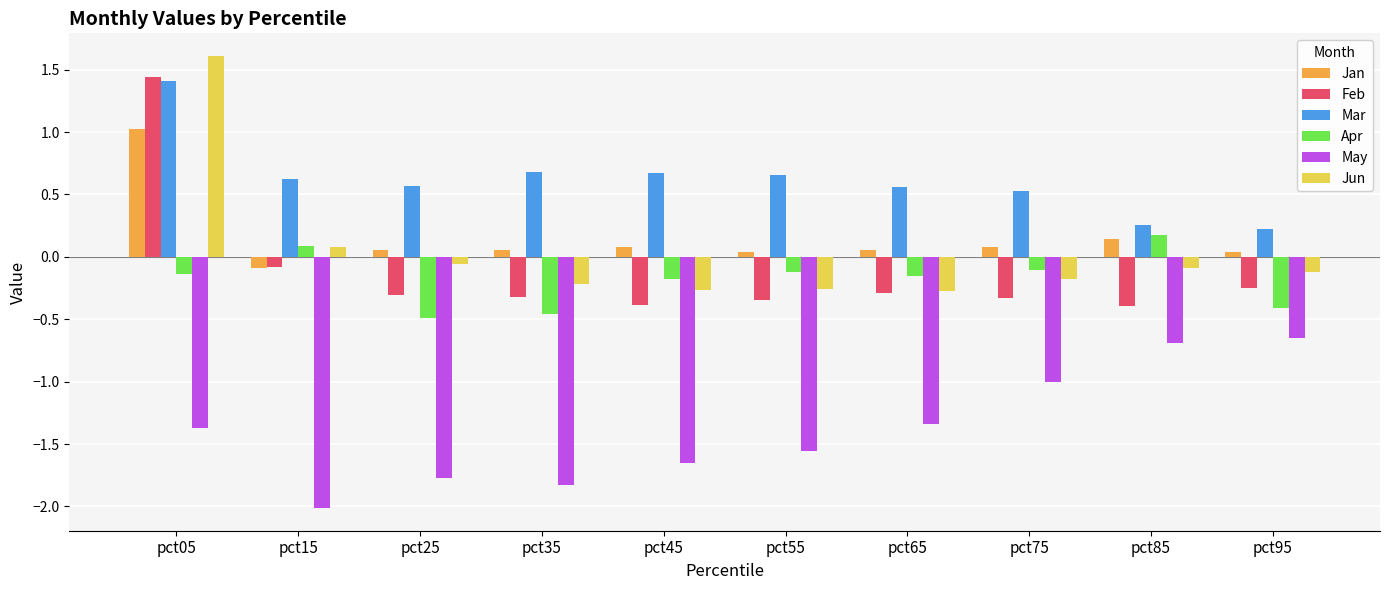

Which series has the largest total across all categories?

Mar